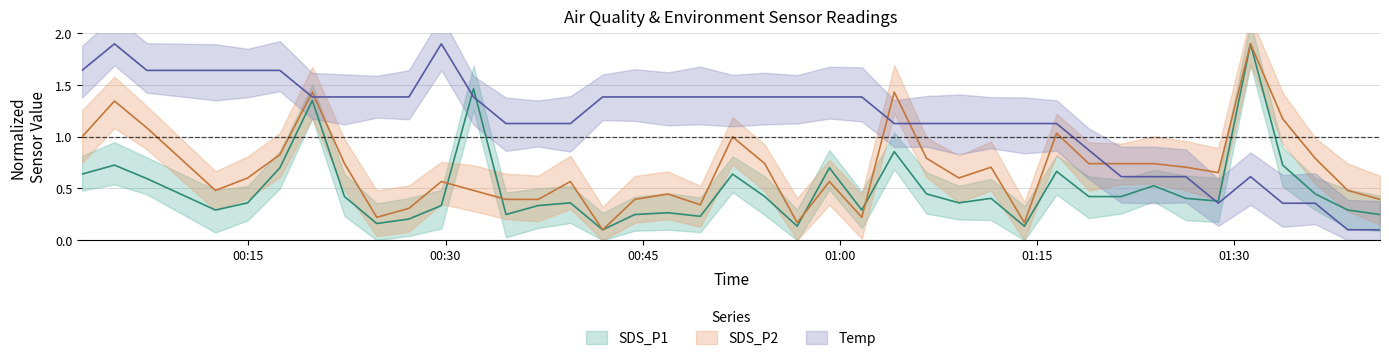

What is the maximum value shown in the chart?

1.9